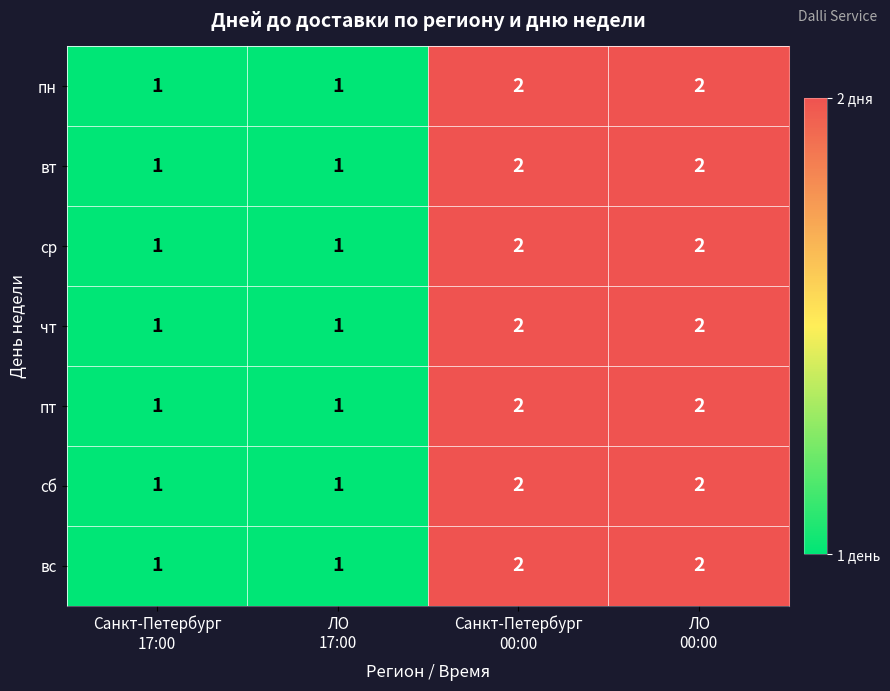

Count the сб values in the range 1 to 2.

4